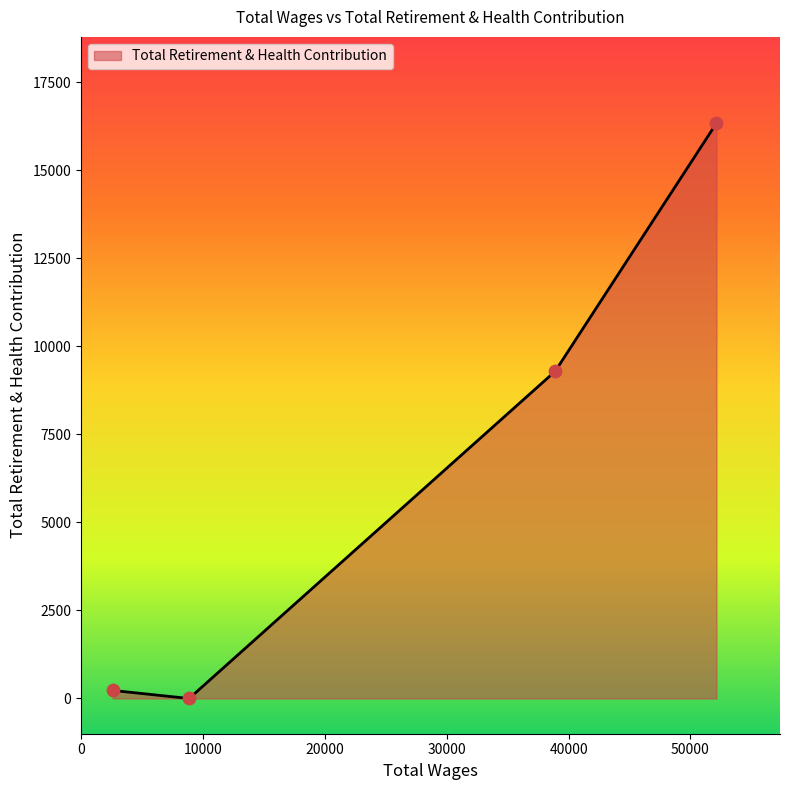

What is the difference between the maximum and minimum values?

16333